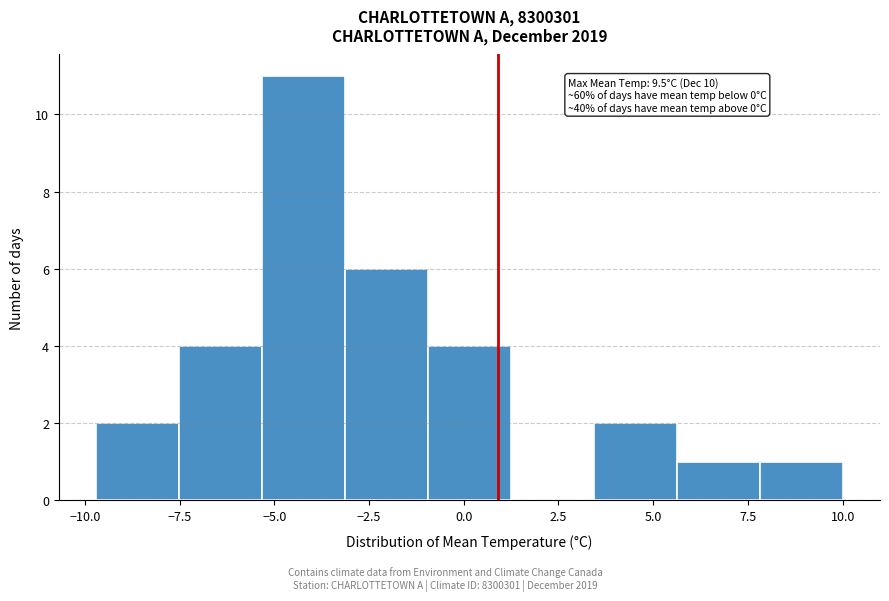

Which range on the x-axis has the tallest bar?

-5.5 to -3.0